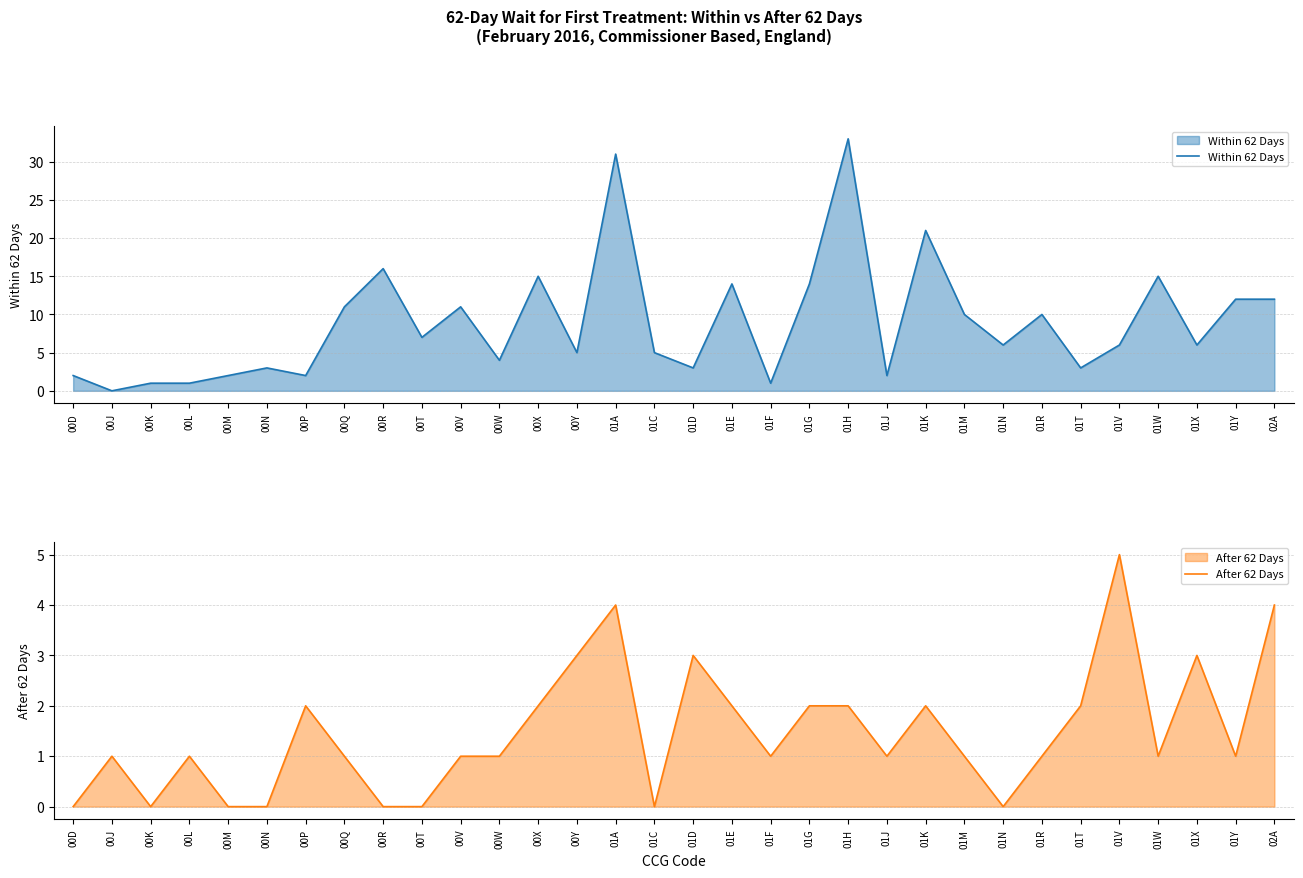

Rank the series by their maximum value, from highest to lowest.

Within 62 Days, After 62 Days